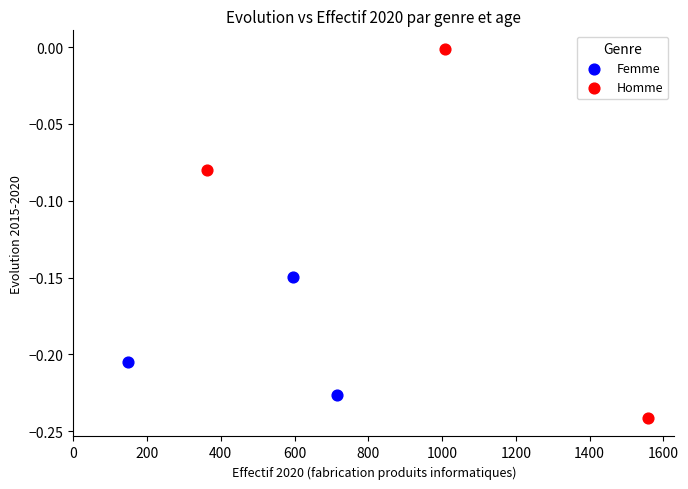

What are all the series names shown in the legend?

Femme, Homme